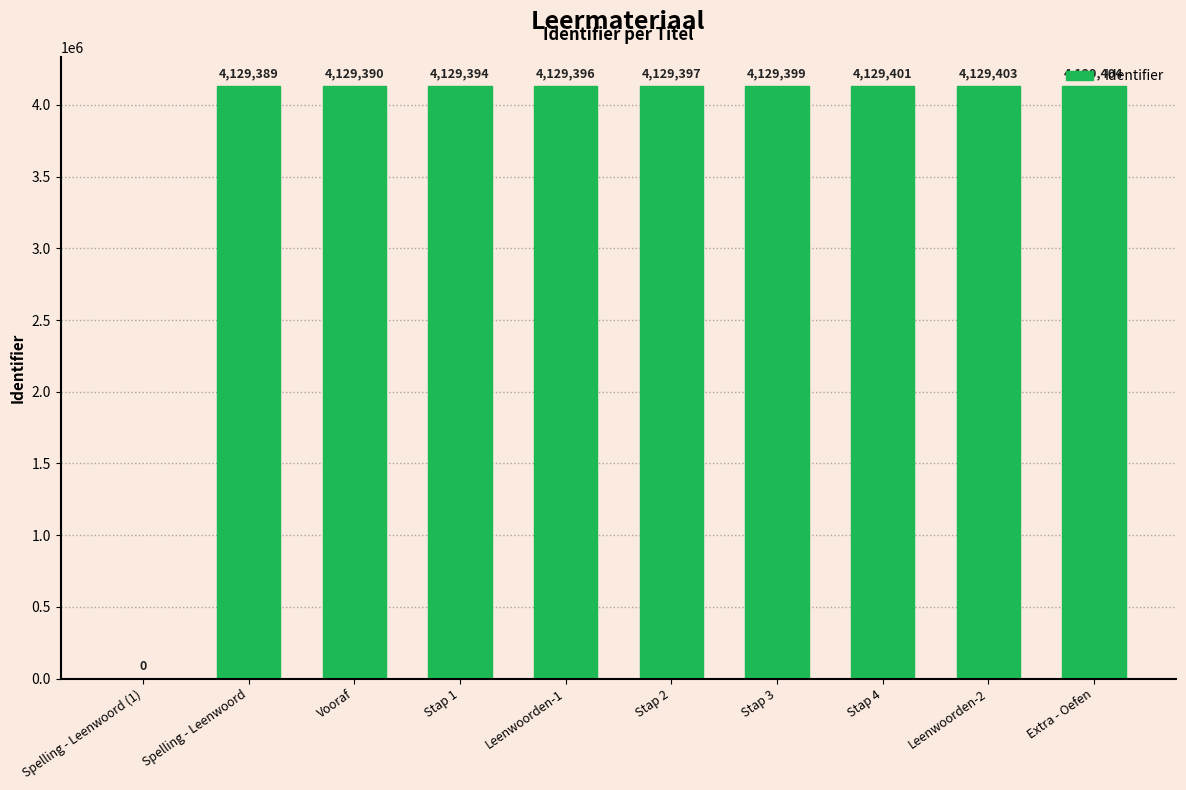

The chart shows a value of 6698689 at Stap 1. True or false?

False